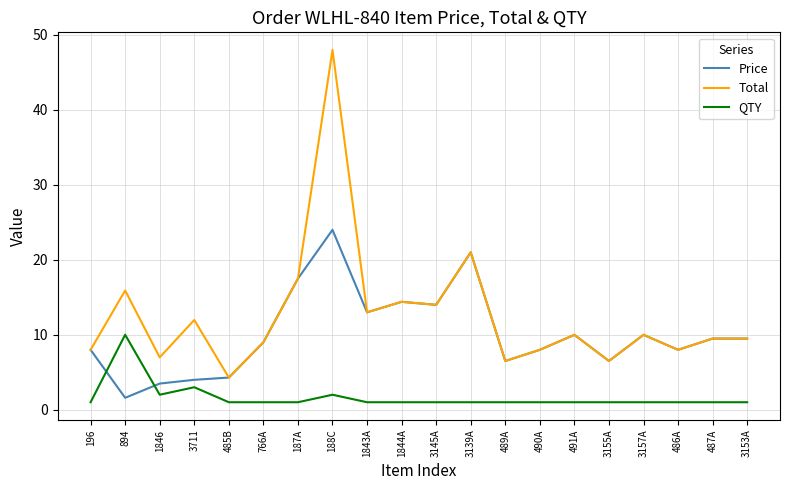

Reading left to right, transcribe all the data shown in this chart.

Price: 196=8.0	894=1.6	1846=3.5	3711=4.0	485B=4.3	766A=9.0	187A=17.5	188C=24.0	1843A=13.0	1844A=14.4	3145A=14.0	3139A=21.0	489A=6.5	490A=8.0	491A=10.0	3155A=6.5	3157A=10.0	486A=8.0	487A=9.5	3153A=9.5
Total: 196=8.0	894=15.9	1846=7.0	3711=12.0	485B=4.3	766A=9.0	187A=17.5	188C=48.0	1843A=13.0	1844A=14.4	3145A=14.0	3139A=21.0	489A=6.5	490A=8.0	491A=10.0	3155A=6.5	3157A=10.0	486A=8.0	487A=9.5	3153A=9.5
QTY: 196=1.0	894=10.0	1846=2.0	3711=3.0	485B=1.0	766A=1.0	187A=1.0	188C=2.0	1843A=1.0	1844A=1.0	3145A=1.0	3139A=1.0	489A=1.0	490A=1.0	491A=1.0	3155A=1.0	3157A=1.0	486A=1.0	487A=1.0	3153A=1.0